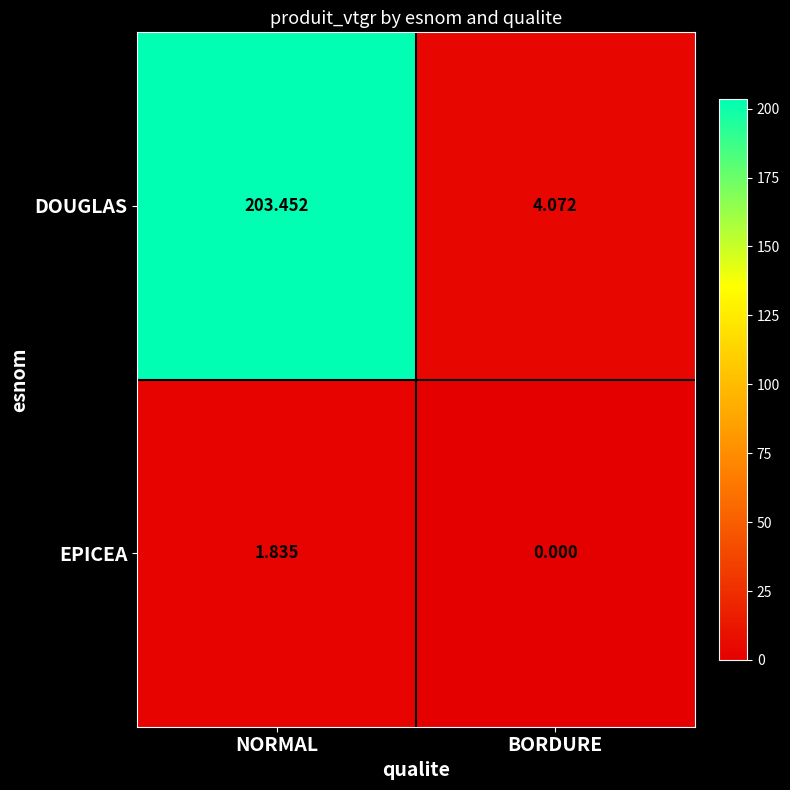

List the series in order of their overall mean, lowest first.

EPICEA, DOUGLAS